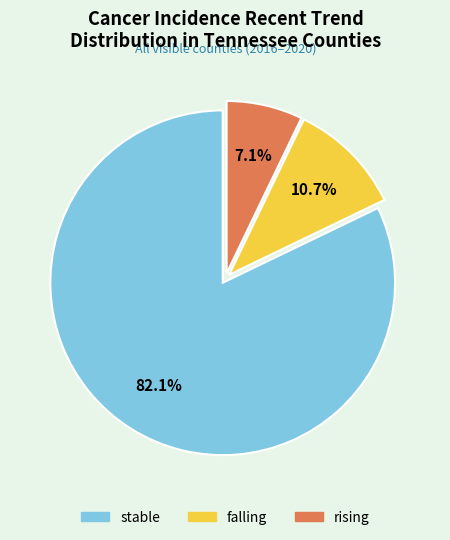

How many segments does this pie chart have?

3